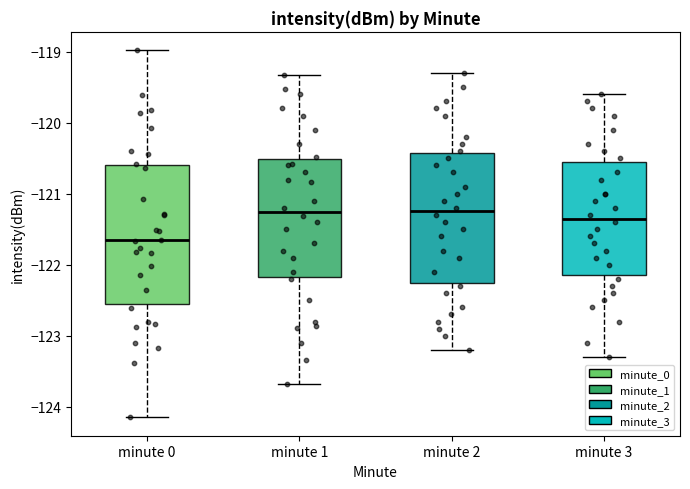

Reading left to right, read every box against the y-axis: the position of its median line, the range the box covers, and the ends of its whiskers. The values are not printed on the chart, so give them approximately, as read against the axis.

minute 0: median -121.7, box -122.5 to -120.6, whiskers -124.1 to -119.0
minute 1: median -121.3, box -122.2 to -120.5, whiskers -123.7 to -119.3
minute 2: median -121.2, box -122.2 to -120.4, whiskers -123.2 to -119.3
minute 3: median -121.3, box -122.1 to -120.5, whiskers -123.3 to -119.6